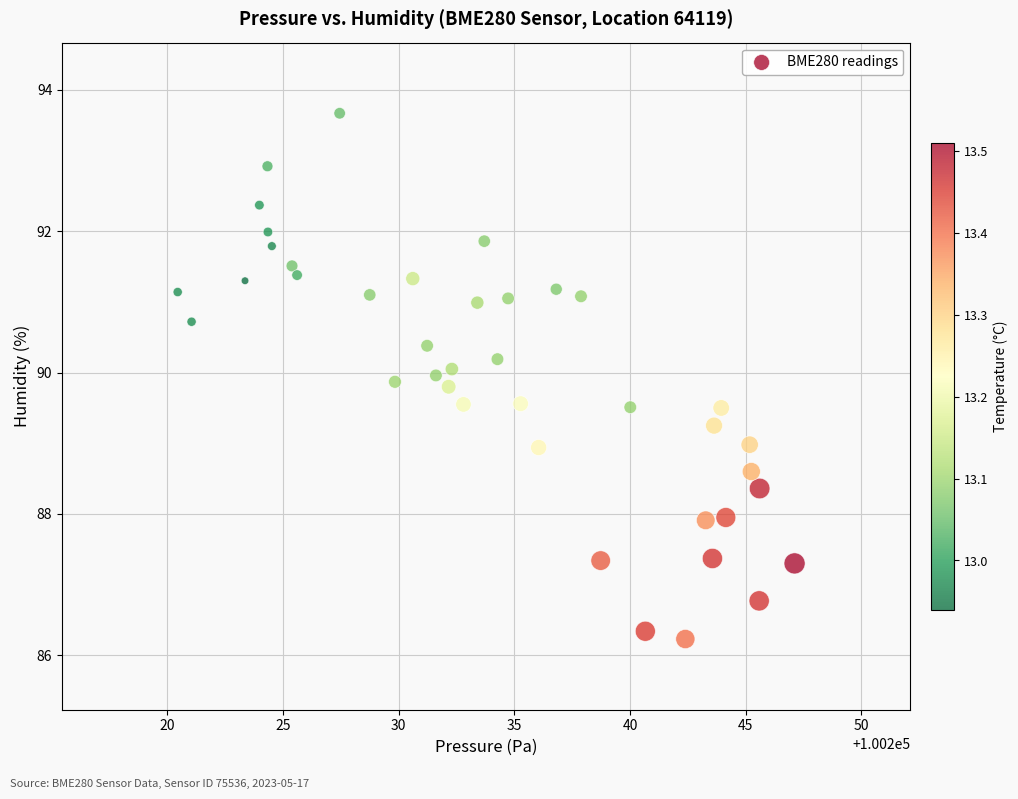

What is the range of Y values (max minus min)?

7.4